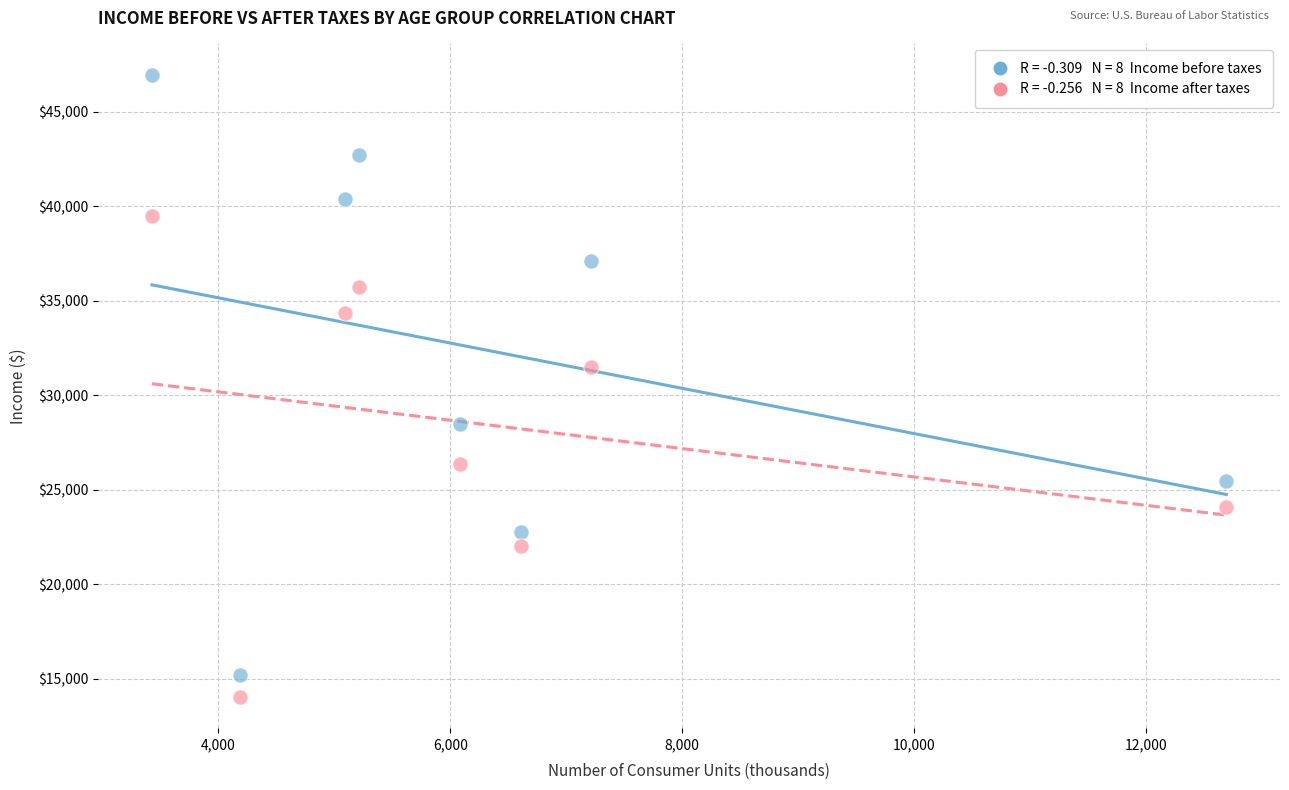

Across all series, what Y value is closest to 30501?

31500